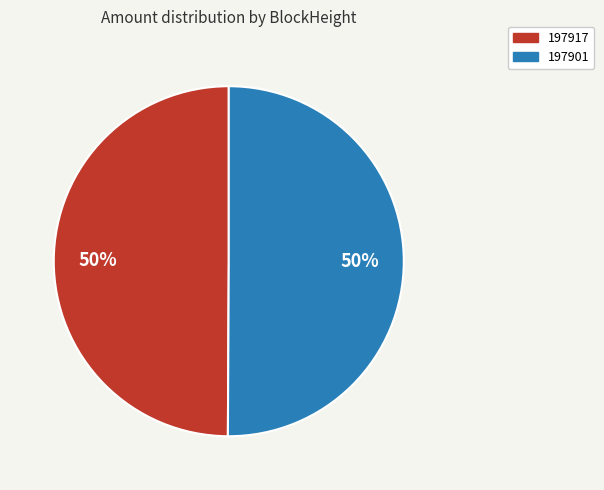

The 197901 slice represents 99% of the pie. True or false?

False